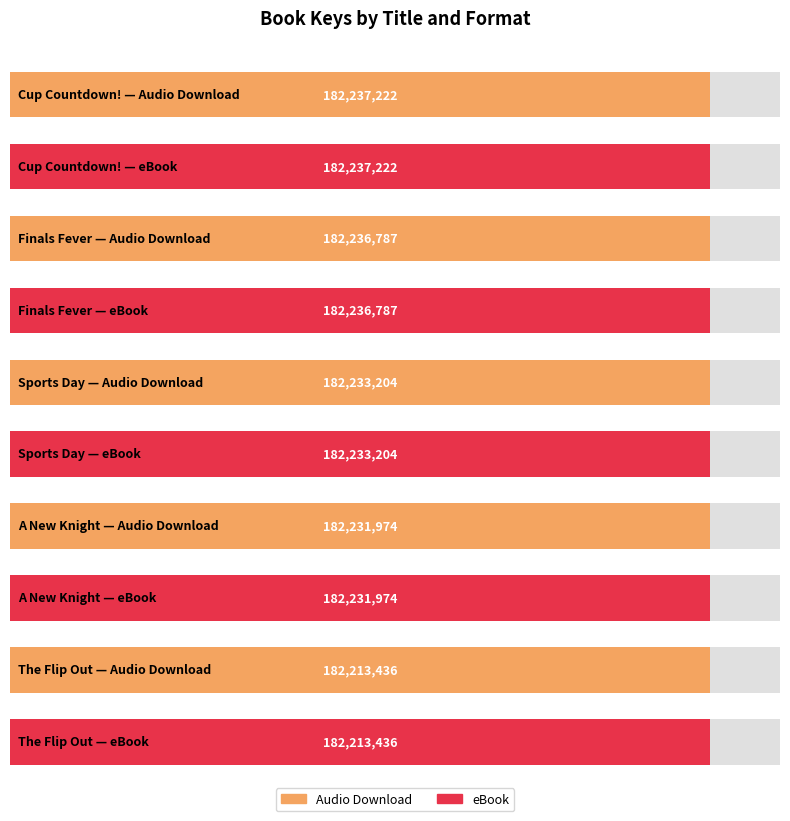

The eBook series shows 182231974 at A New Knight. True or false?

True